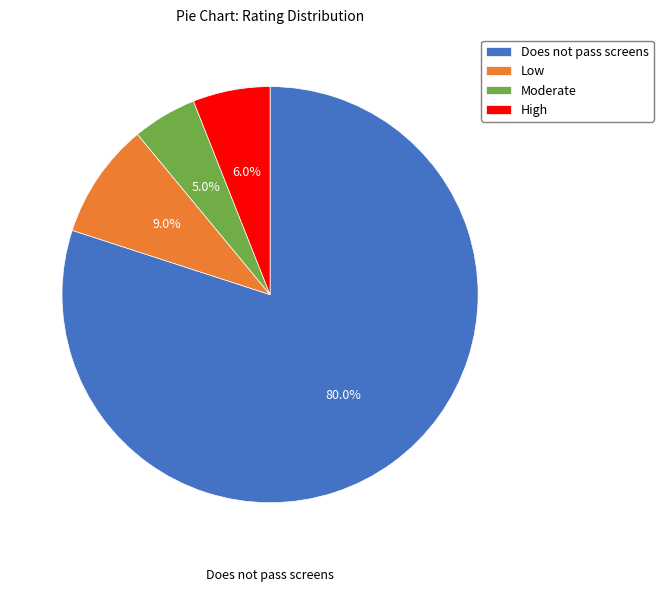

What is the largest slice in the pie chart?

Does not pass screens